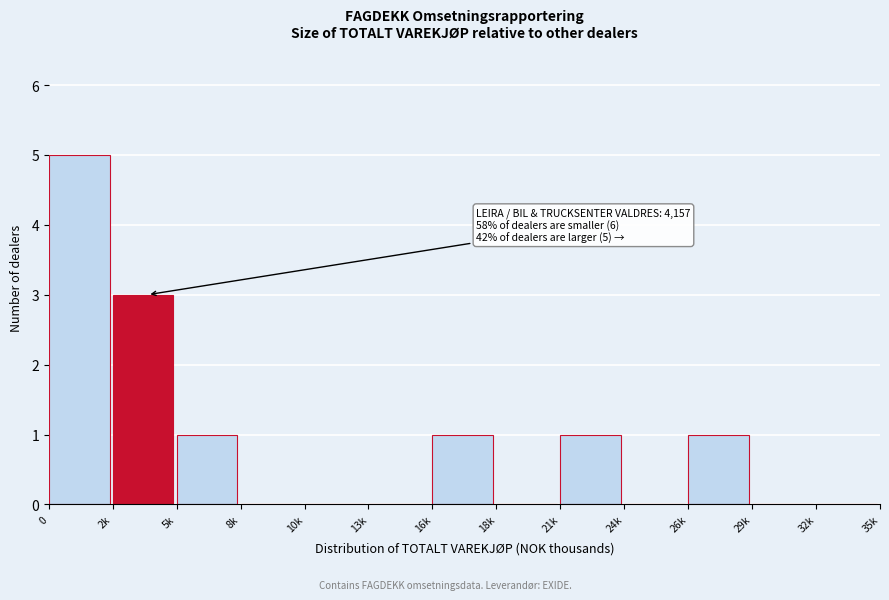

Reading left to right, list all the values displayed in this chart.

0=5	2k=3	5k=1	8k=0	10k=0	13k=0	16k=1	18k=0	21k=1	24k=0	26k=1	29k=0	32k=0